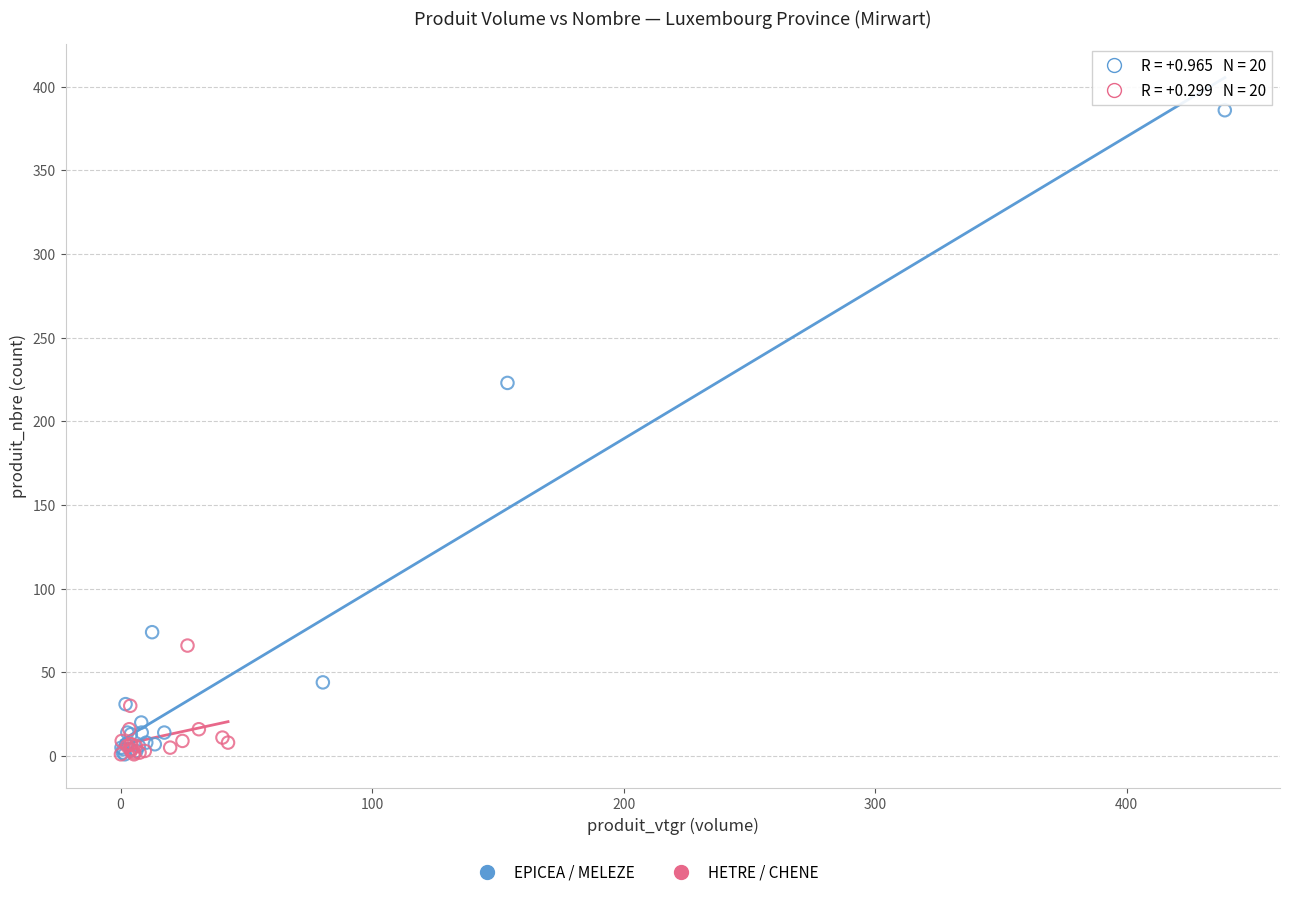

Which series has the widest spread of Y values?

EPICEA / MELEZE